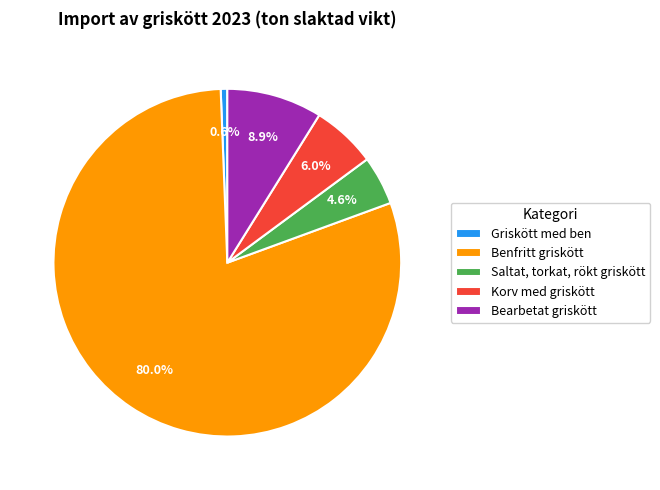

Does any single category account for the majority?

Yes